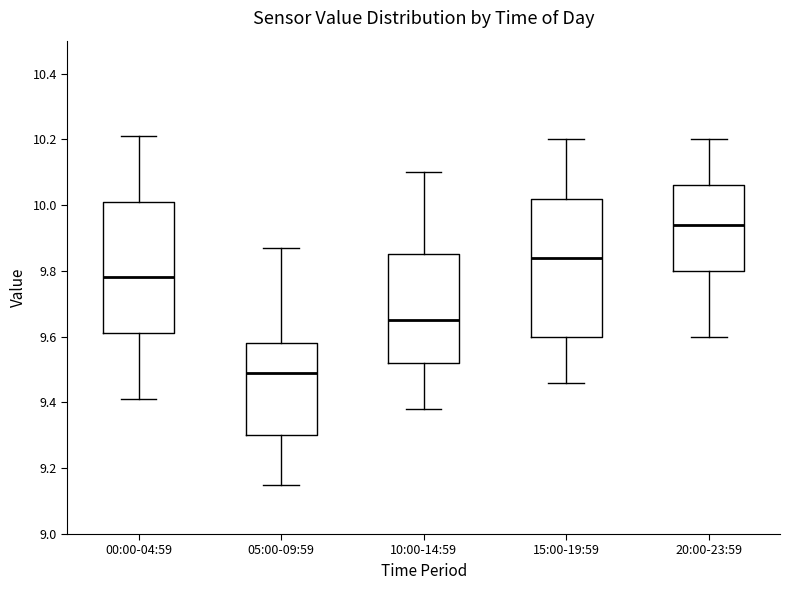

Reading left to right, read every box against the y-axis: the position of its median line, the range the box covers, and the ends of its whiskers. The values are not printed on the chart, so give them approximately, as read against the axis.

00:00-04:59: median 9.78, box 9.62 to 10.02, whiskers 9.42 to 10.22
05:00-09:59: median 9.50, box 9.30 to 9.58, whiskers 9.16 to 9.88
10:00-14:59: median 9.66, box 9.52 to 9.86, whiskers 9.38 to 10.10
15:00-19:59: median 9.84, box 9.60 to 10.02, whiskers 9.46 to 10.20
20:00-23:59: median 9.94, box 9.80 to 10.06, whiskers 9.60 to 10.20